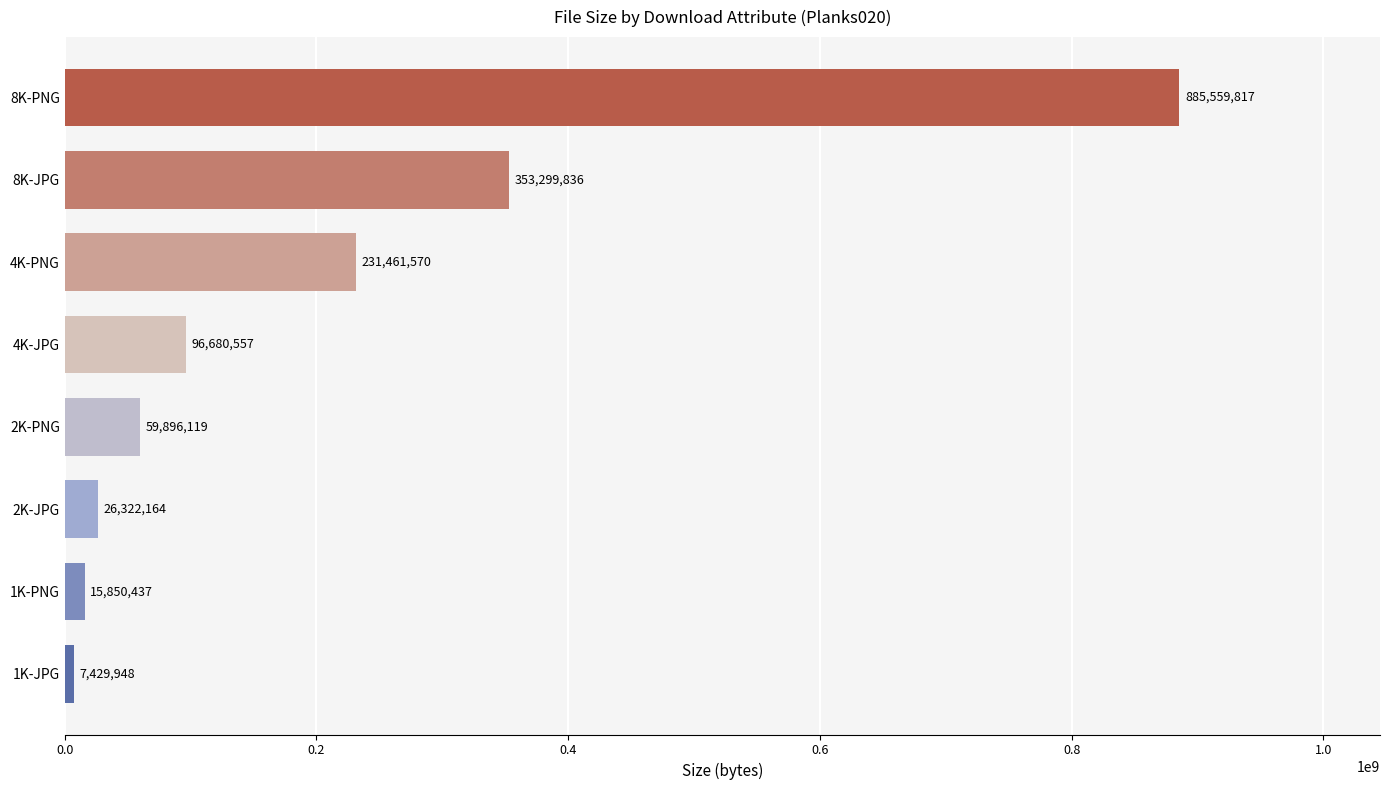

What is the sum of all values?

1676500448